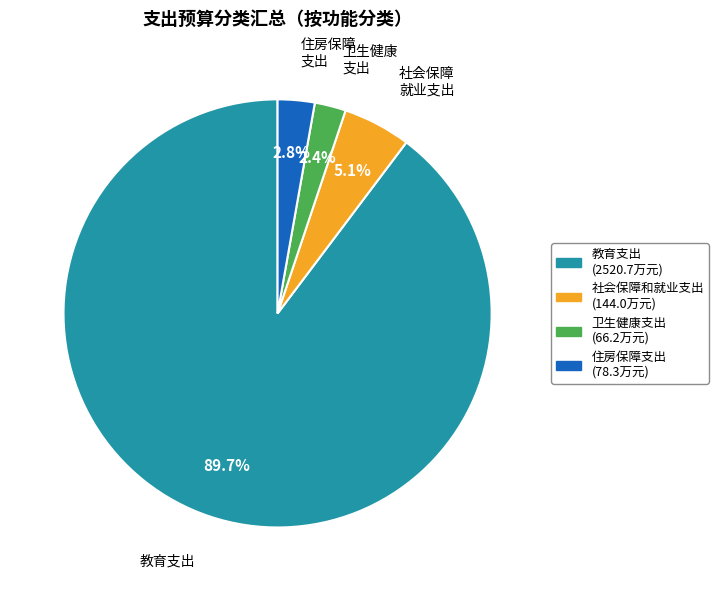

Count the number of slices in the pie.

4